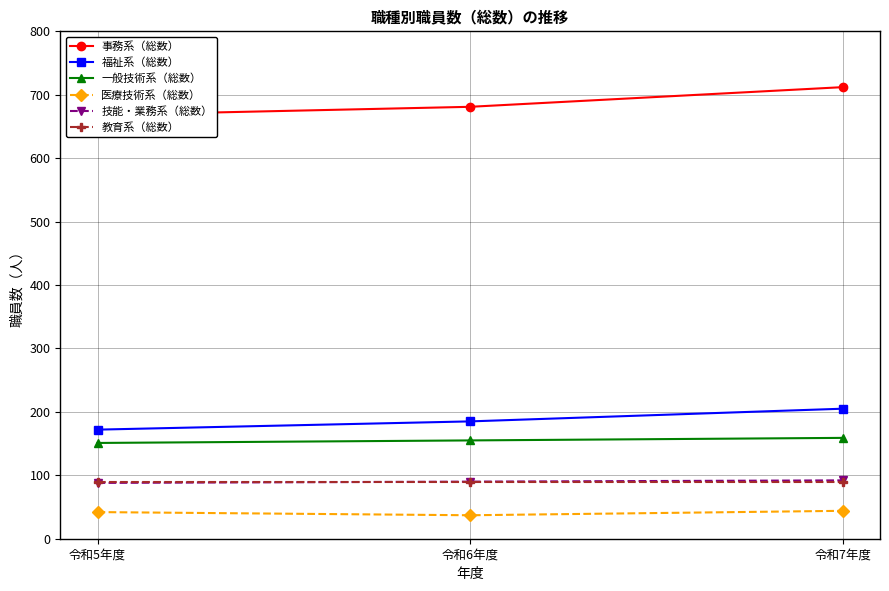

What is the value of the 福祉系（総数） point at the 3rd from the left?

205